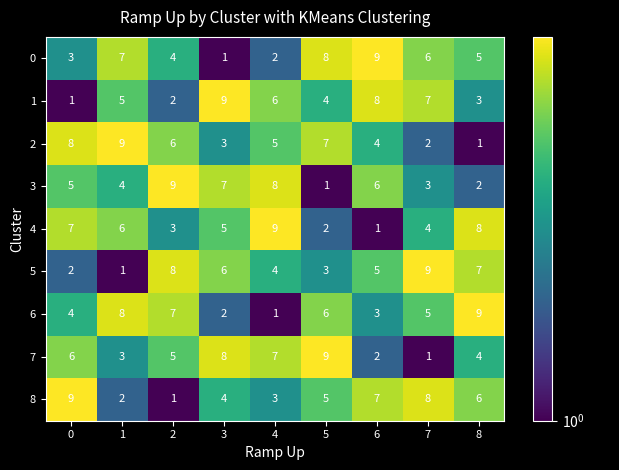

At which label is 6 closest to 5?

7